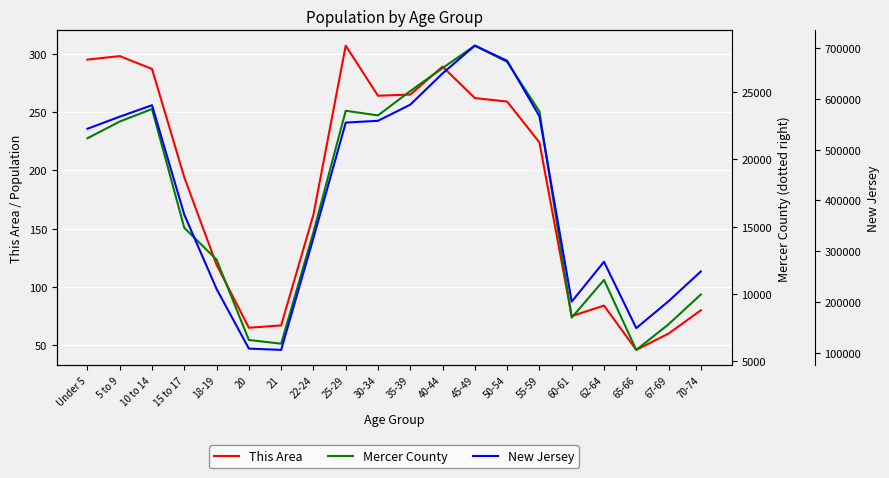

Reading right to left, extract all data points from this chart.

This Area: 70-74=80	67-69=60	65-66=46	62-64=84	60-61=75	55-59=224	50-54=259	45-49=262	40-44=289	35-39=265	30-34=264	25-29=307	22-24=162	21=67	20=65	18-19=119	15 to 17=194	10 to 14=287	5 to 9=298	Under 5=295
Mercer County: 70-74=9965	67-69=7752	65-66=5853	62-64=11046	60-61=8244	55-59=23544	50-54=27219	45-49=28427	40-44=26761	35-39=25056	30-34=23250	25-29=23592	22-24=14595	21=6315	20=6588	18-19=12547	15 to 17=14910	10 to 14=23725	5 to 9=22794	Under 5=21553
New Jersey: 70-74=260462	67-69=201944	65-66=149028	62-64=279458	60-61=201084	55-59=565623	50-54=674680	45-49=704516	40-44=649918	35-39=588379	30-34=556662	25-29=553139	22-24=326259	21=106219	20=108760	18-19=225990	15 to 17=372109	10 to 14=587335	5 to 9=564750	Under 5=541020